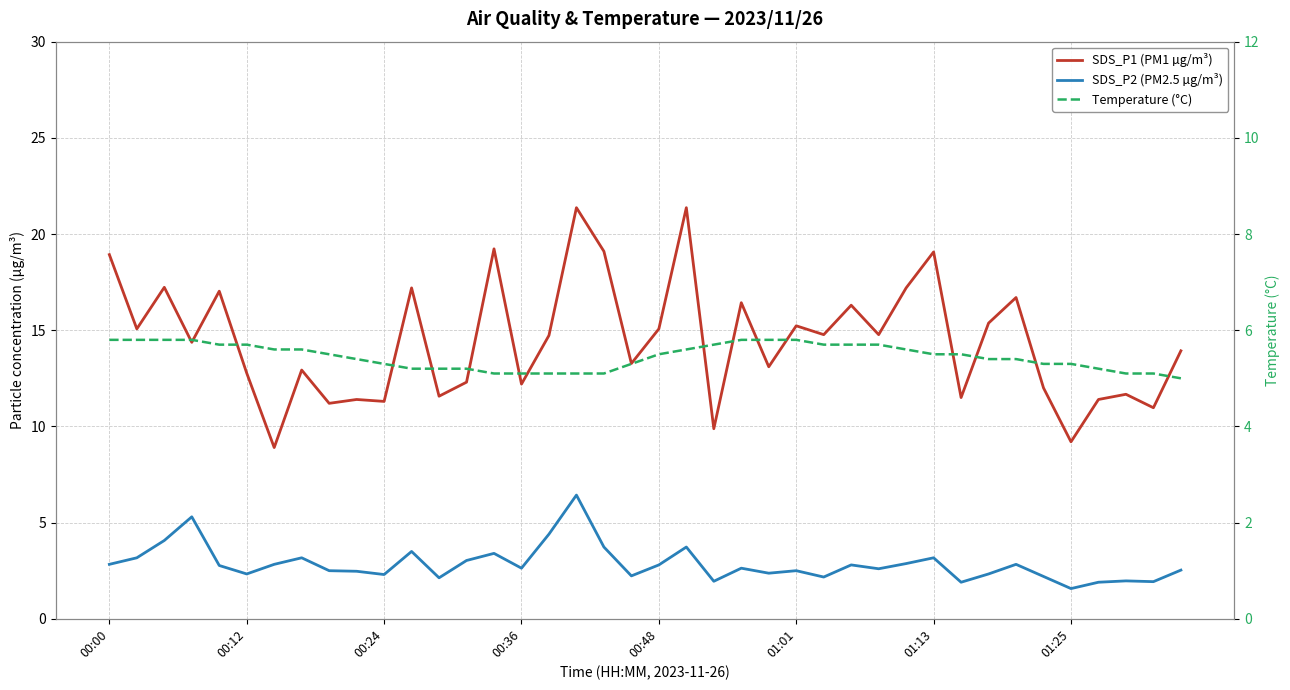

In SDS_P2 (PM2.5 µg/m³), how many points are lower than both neighbors (excluding endpoints)?

12